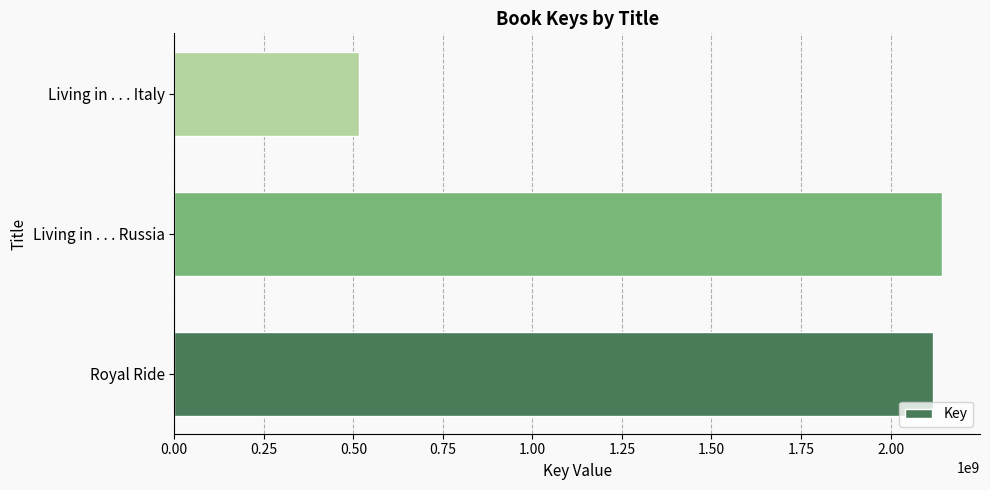

What is the difference between the values at Living in . . . Italy and Living in . . . Russia?

1627981072